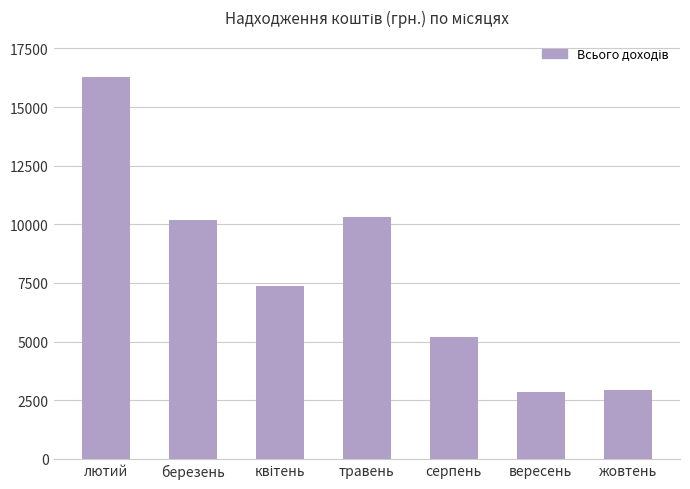

Does the chart contain any negative values?

No